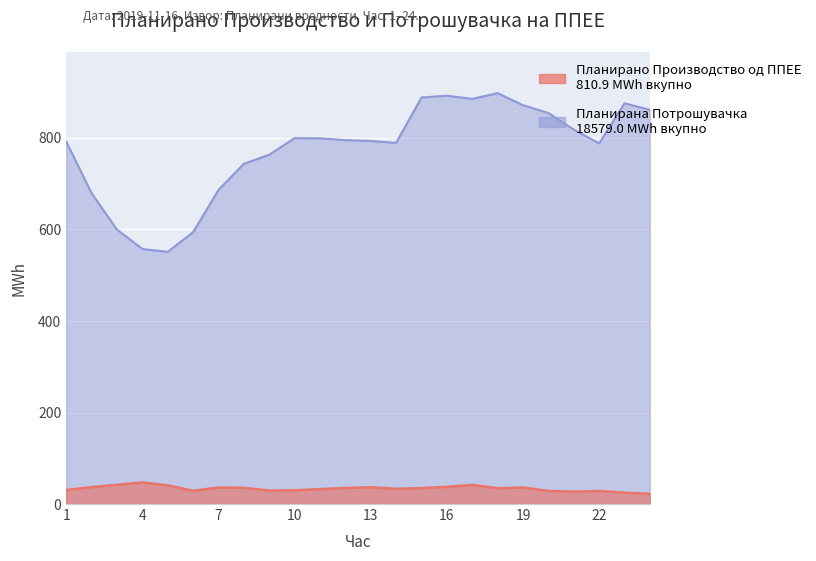

What is the total value across all series at 3?

641.9